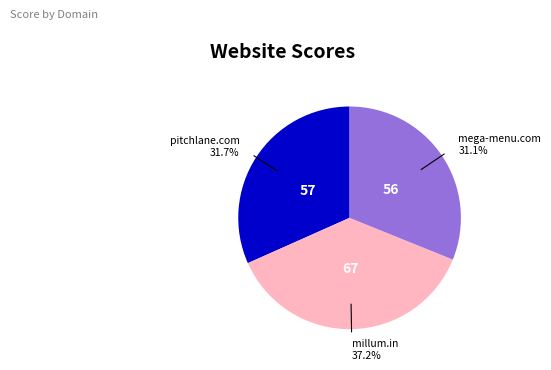

Is there any slice that represents more than half of the pie?

No